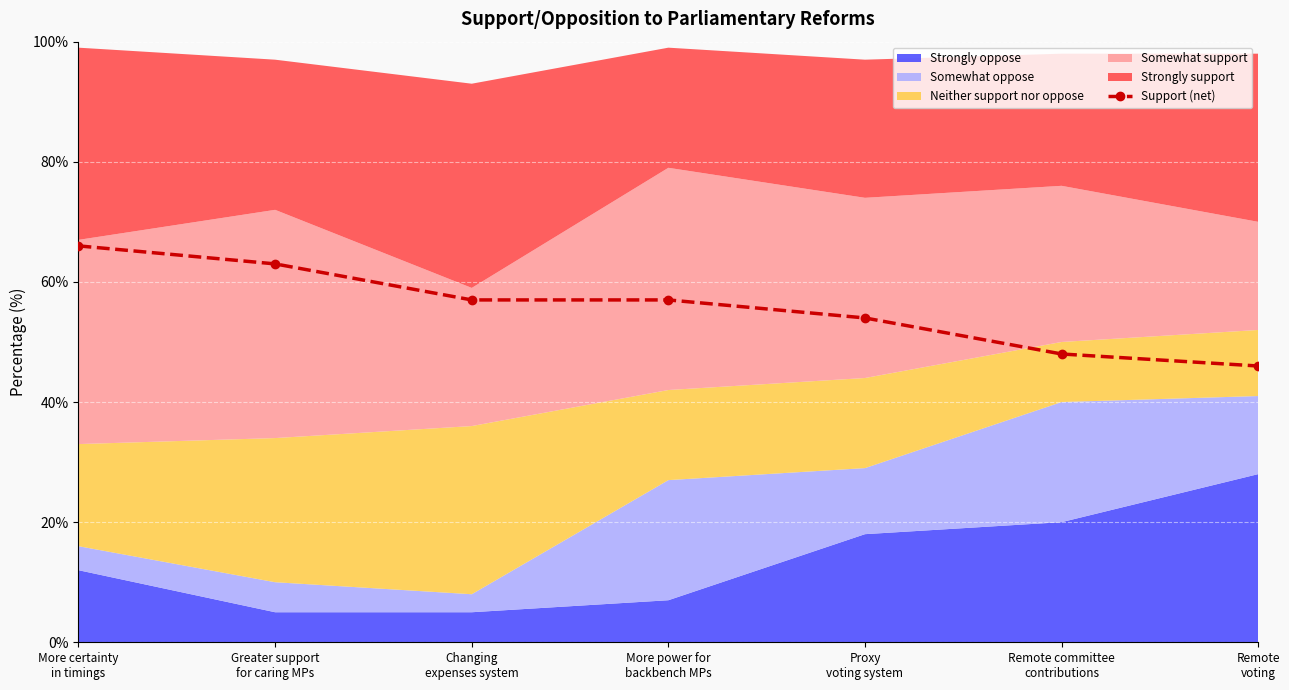

Which has a higher value, Changing
expenses system or More certainty
in timings?

More certainty
in timings